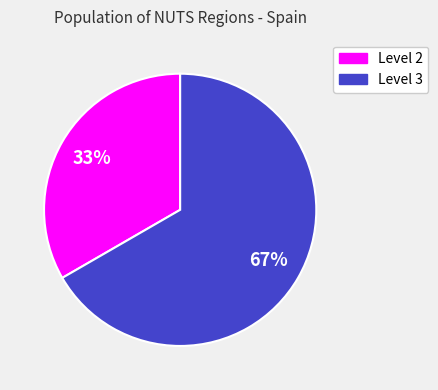

Is there any slice that represents more than half of the pie?

Yes